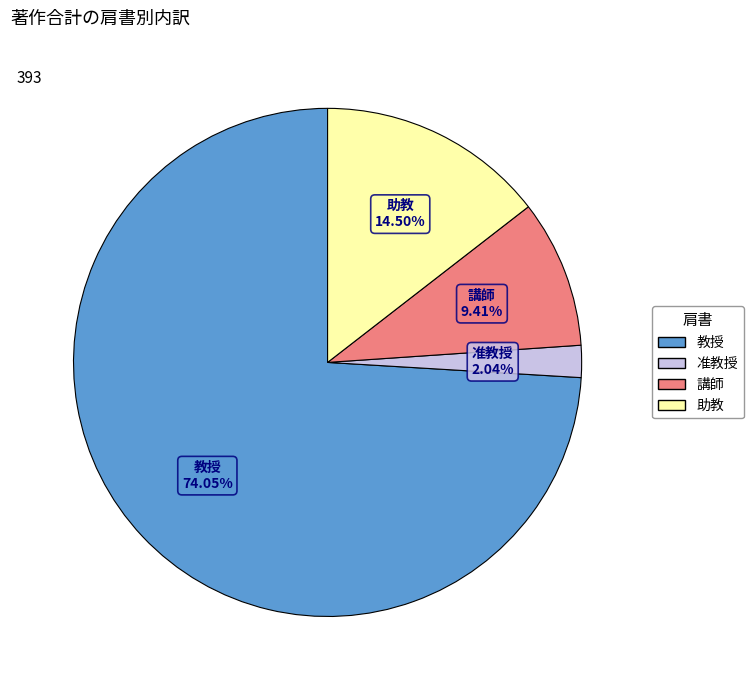

To the nearest percent, what is the difference between the largest and smallest slice percentages?

72%